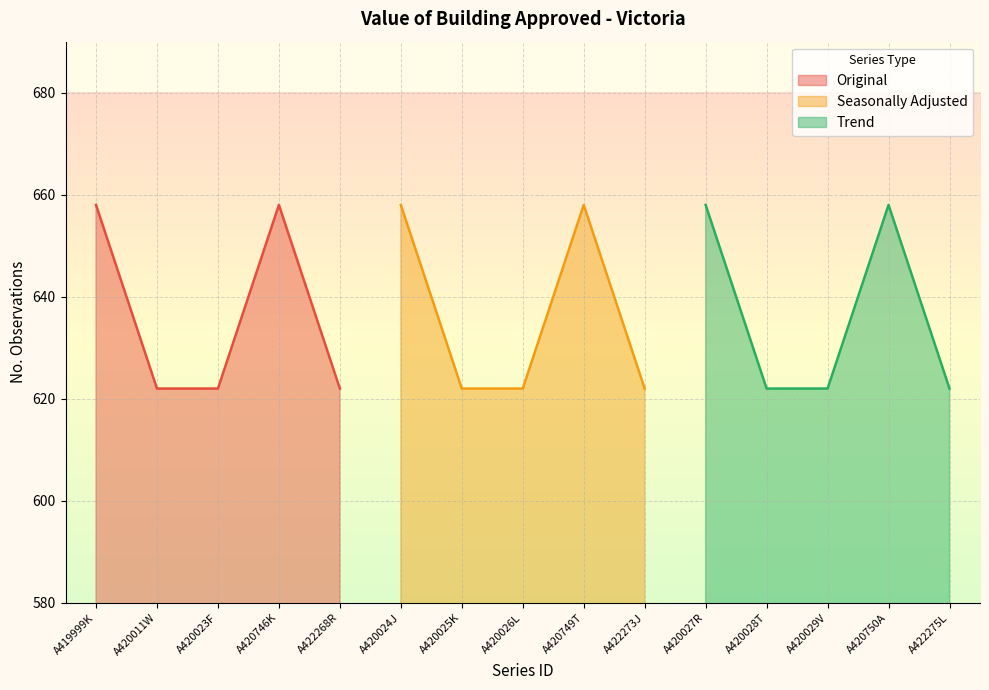

Is the value of No. Obs. at A419999K greater than the value of Collection Month at A420023F?

Yes